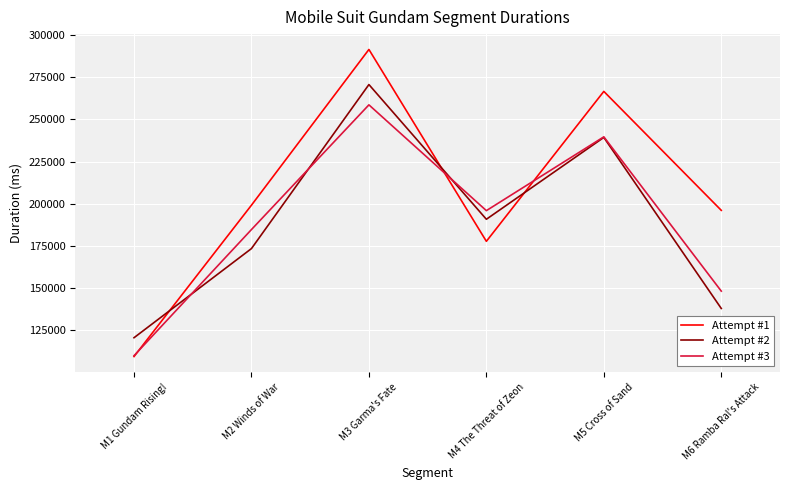

Is this an area chart (filled region under the line)?

No